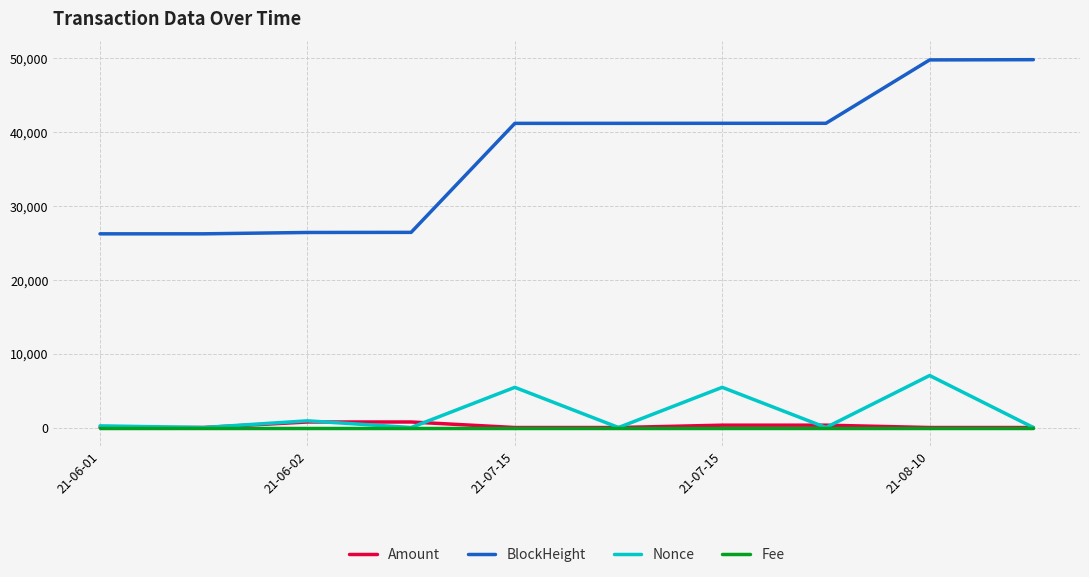

Which series has the largest total across all categories?

BlockHeight